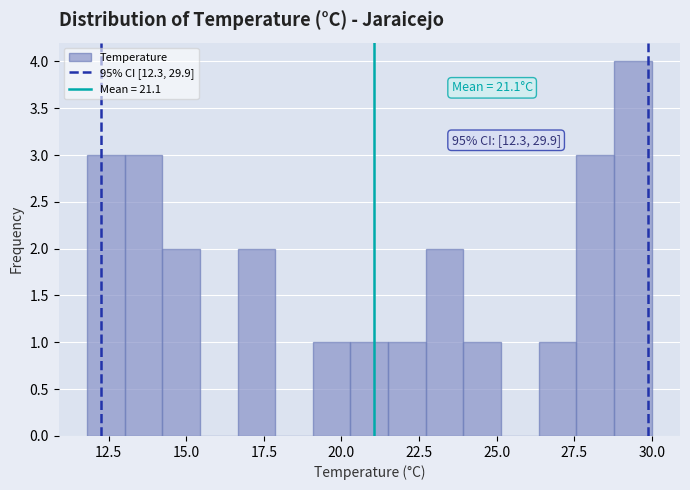

Around what value on the x-axis is the tallest bar? Give the approximate position of its centre, as read against the axis.

29.5